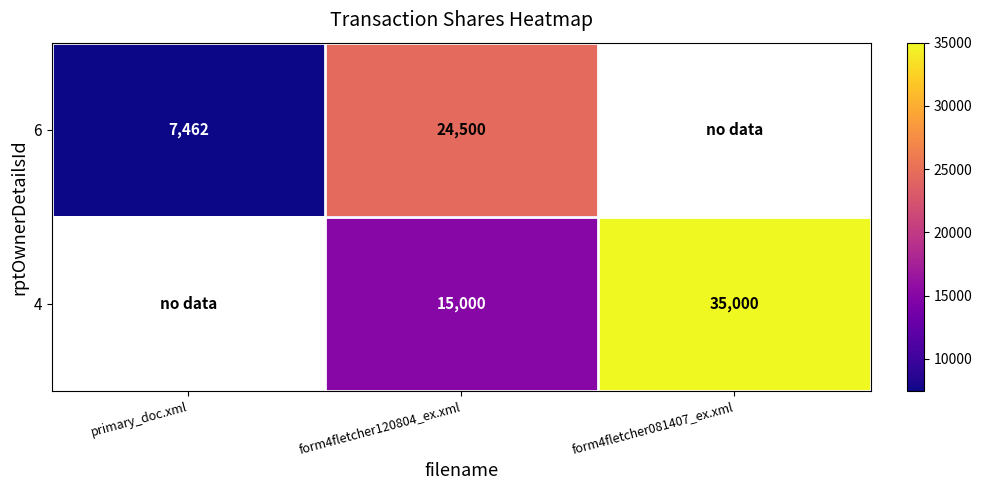

Is it true that 6 equals 24500 at form4fletcher120804_ex.xml?

True